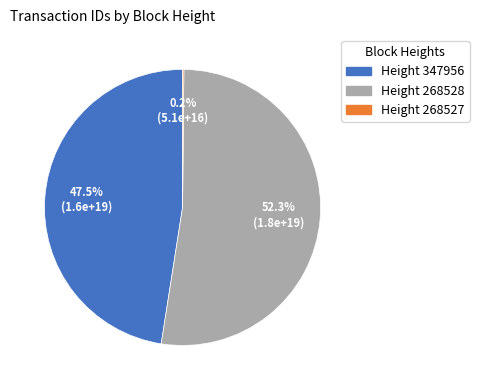

Is there any slice that represents more than half of the pie?

Yes